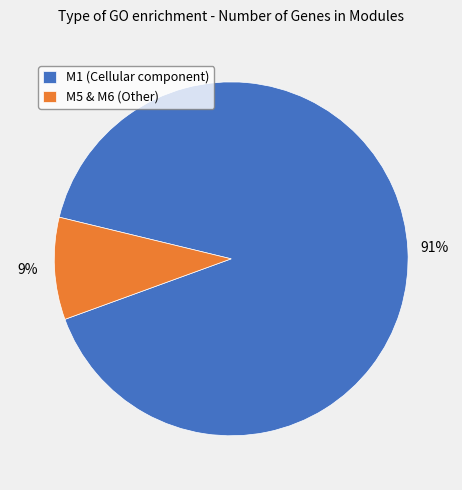

To the nearest percent, what percentage of the pie is M5 & M6 (Other)?

9%